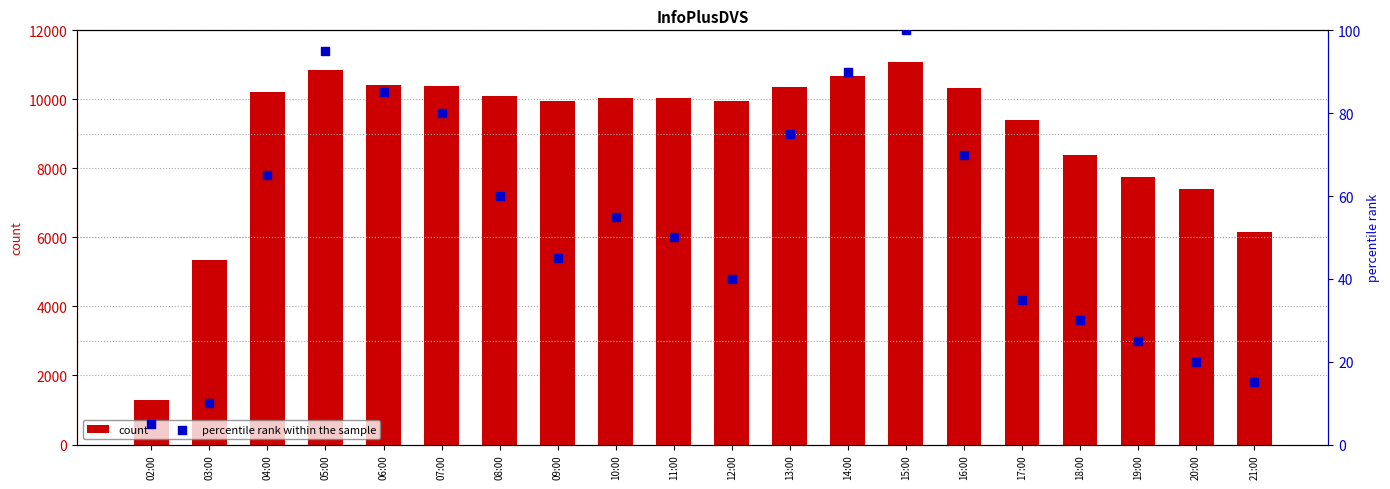

At how many categories does at least one series exceed 3719?

19